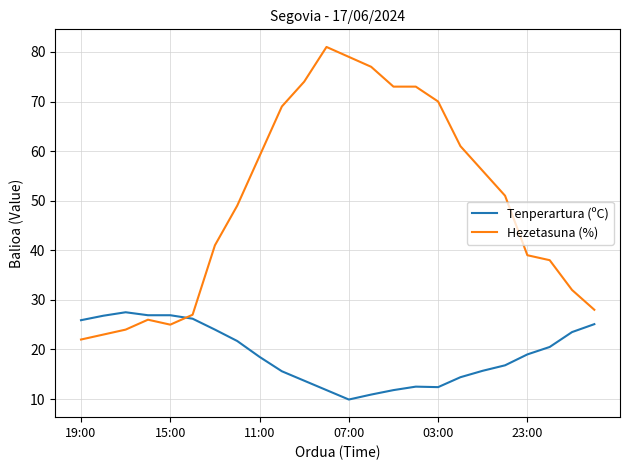

True or false: Tenperartura (ºC) has more than 0 points higher than both neighbors.

True